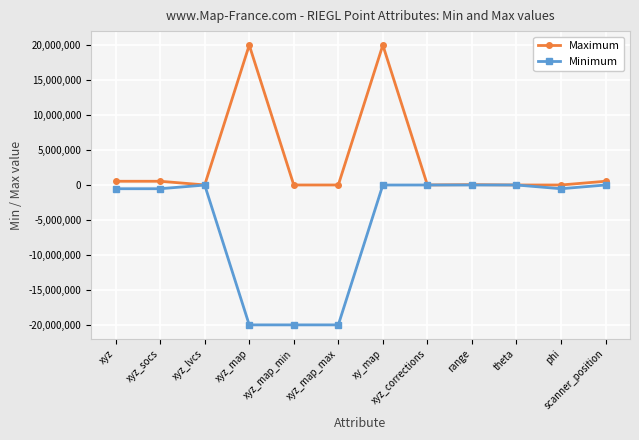

Which series changed the most between xyz and xyz_map_min?

Minimum